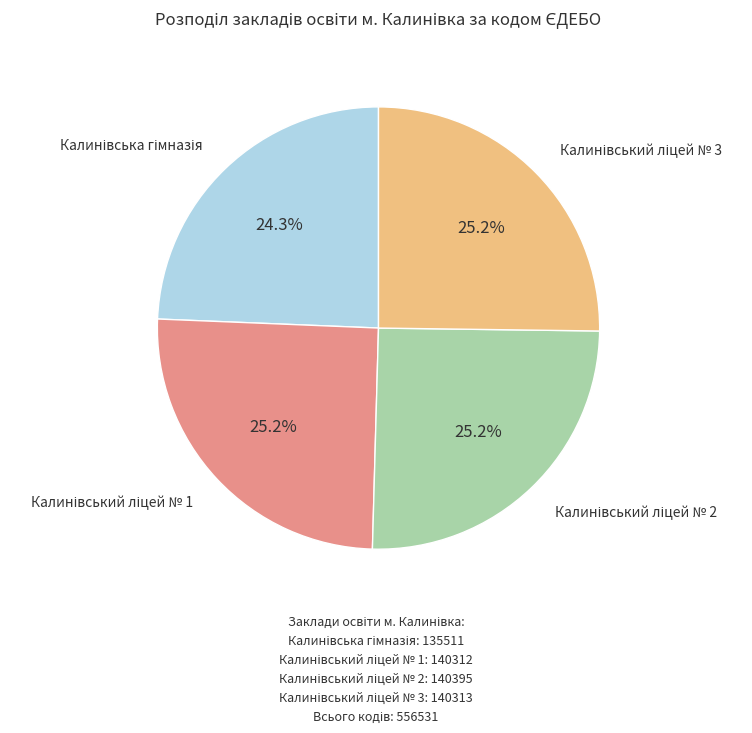

How many segments does this pie chart have?

4